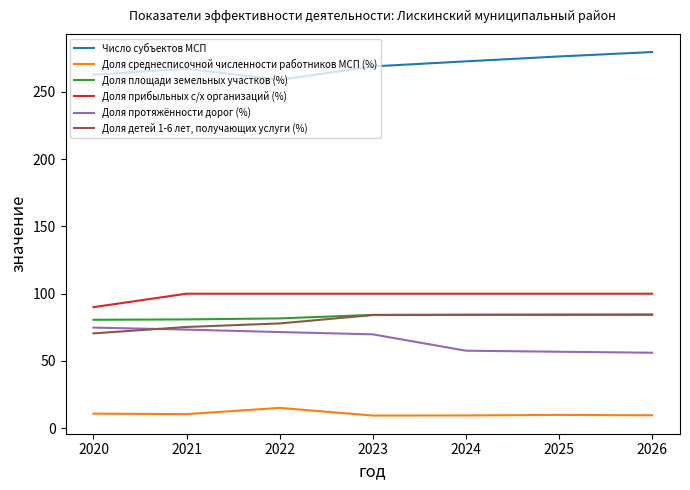

What is the sum of all Доля детей 1-6 лет, получающих услуги (%) values?

560.7